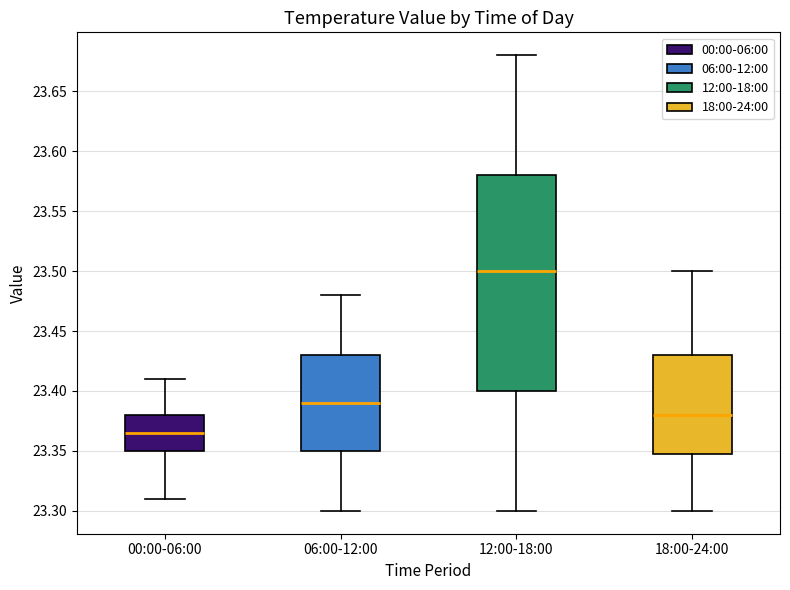

Which box is the tallest, from its lower edge to its upper edge?

12:00-18:00